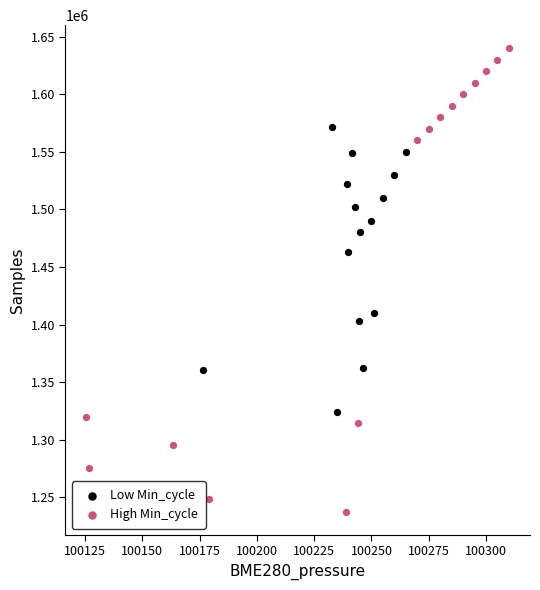

Which series contains the lowest Y value?

High Min_cycle